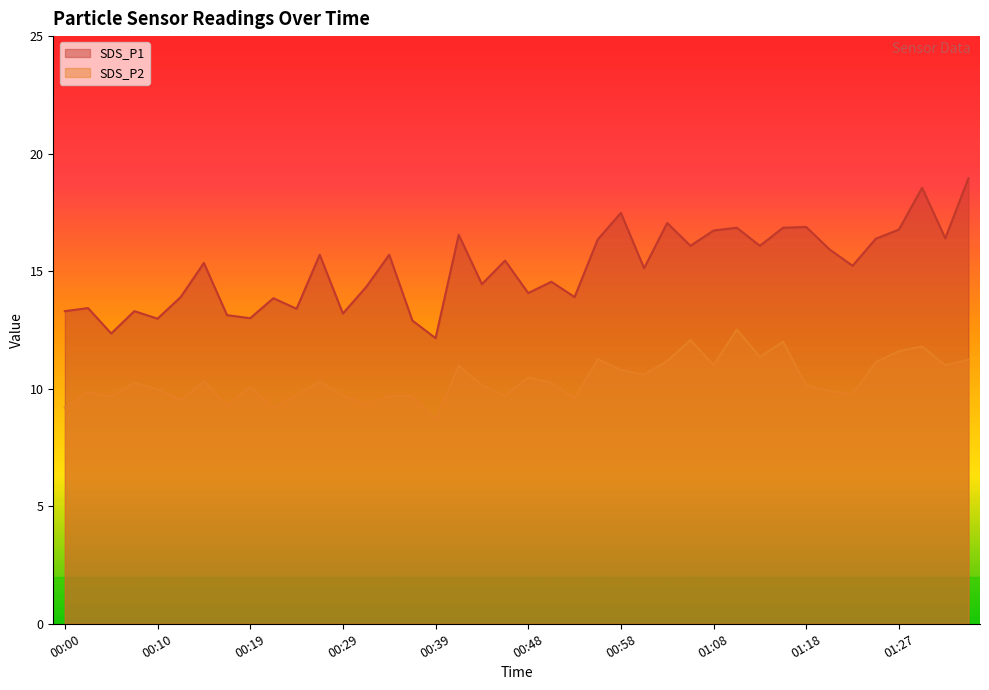

How many data points in SDS_P1 are less than 15?

18